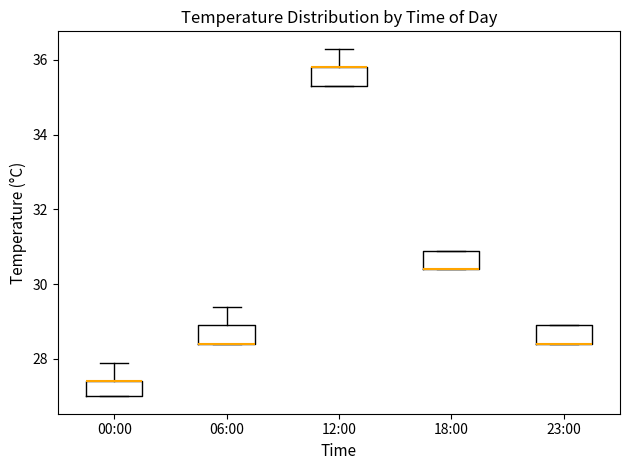

Where is the lower edge of the box for 06:00 on the y-axis? The values are not printed on the chart, so give them approximately, as read against the axis.

28.4